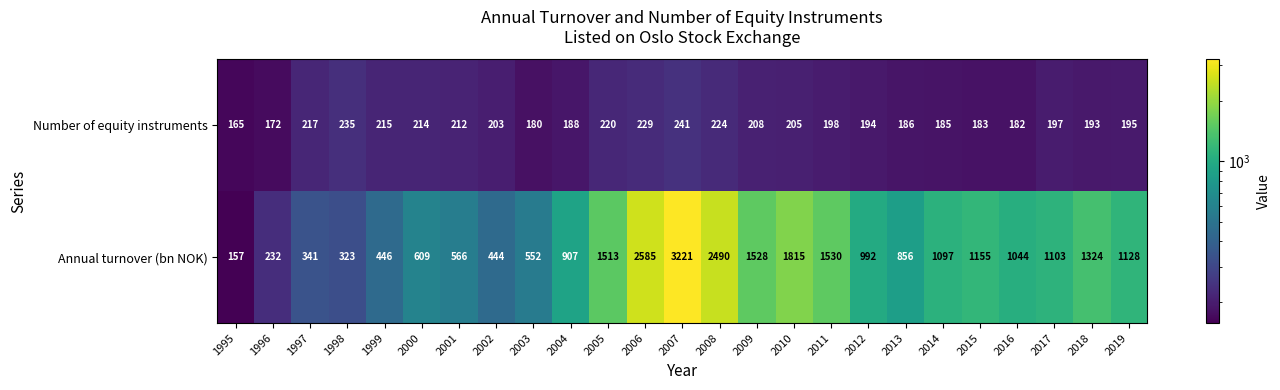

Rank the series by their average value, from lowest to highest.

Number of equity instruments, Annual turnover (bn NOK)